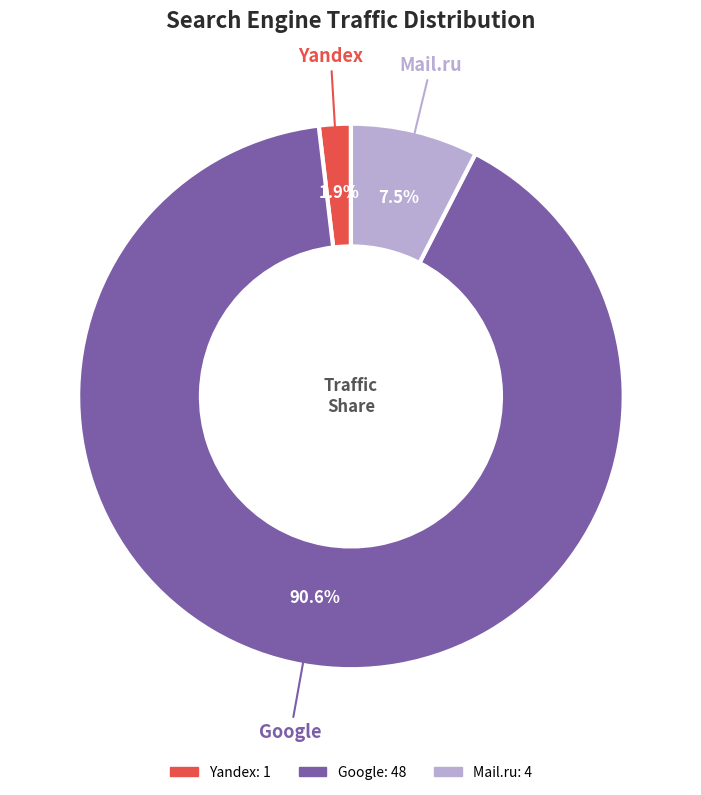

How many slices are in this pie chart?

3